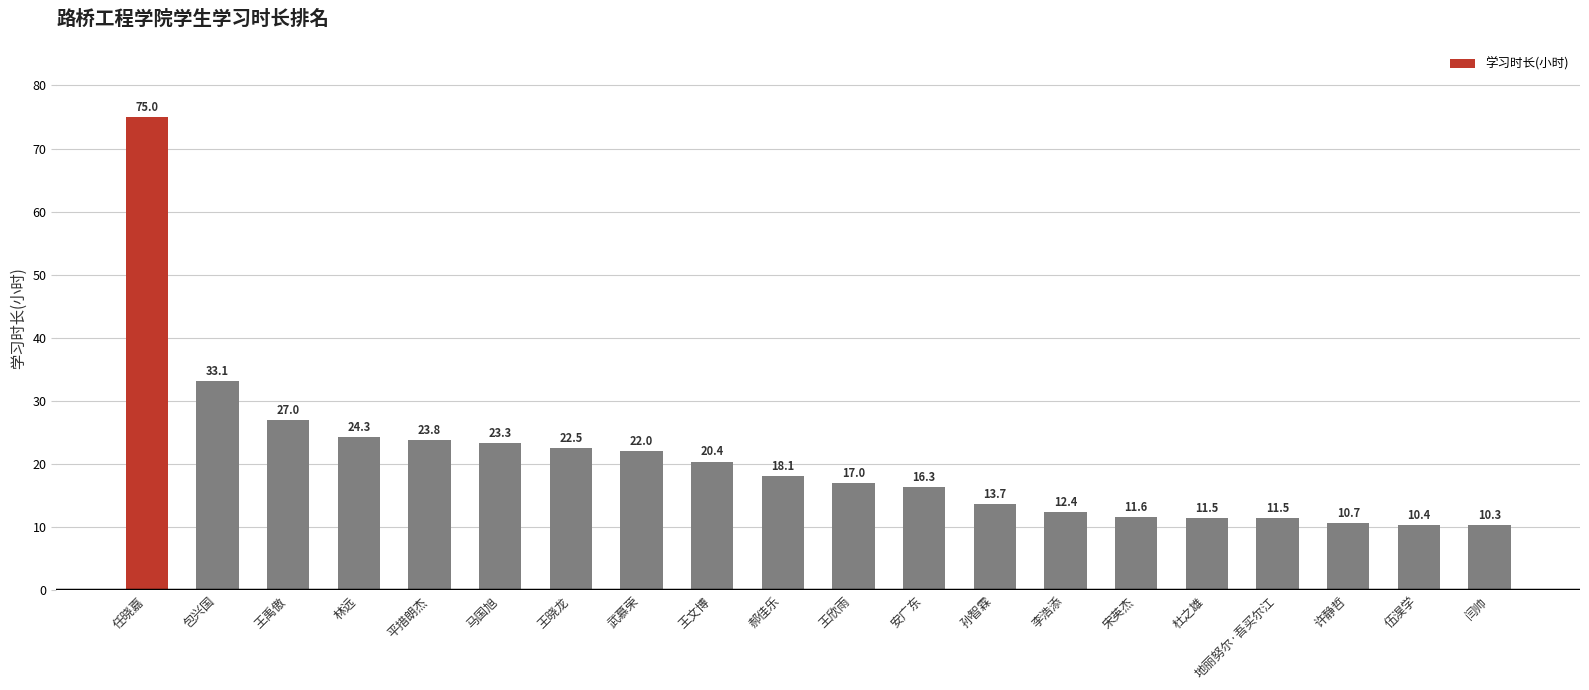

What is the value of the 16th bar from the left?

11.5